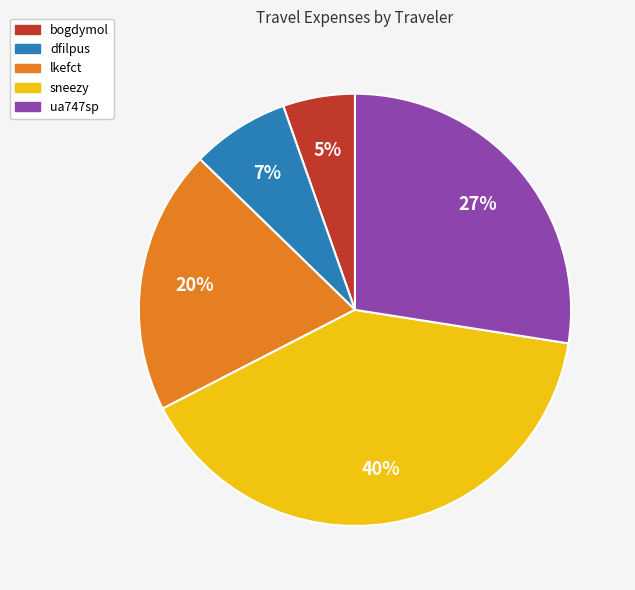

Which slice is the smallest?

bogdymol